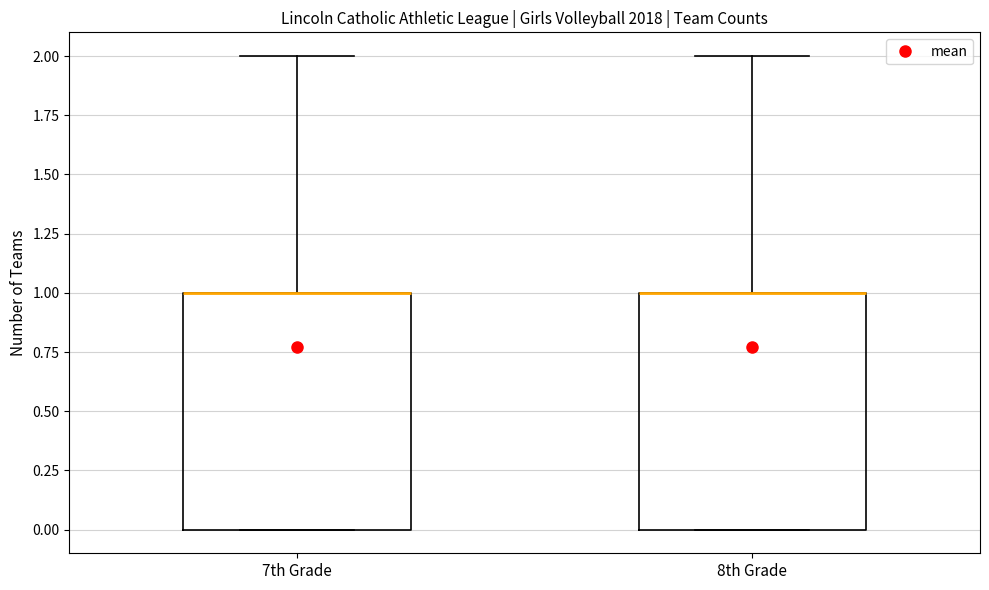

Reading left to right, transcribe this box plot: for each box, give where its median line is, the range the box spans, and where its two whiskers end, as read against the y-axis. The values are not printed on the chart, so give them approximately, as read against the axis.

7th Grade: median 1 (drawn on the box's upper edge), box 0 to 1, whiskers 0 to 2
8th Grade: median 1 (drawn on the box's upper edge), box 0 to 1, whiskers 0 to 2